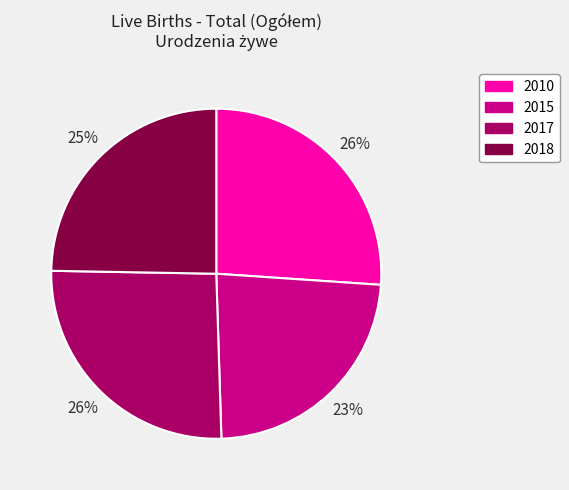

Does 2017 account for over 50% of the chart?

No